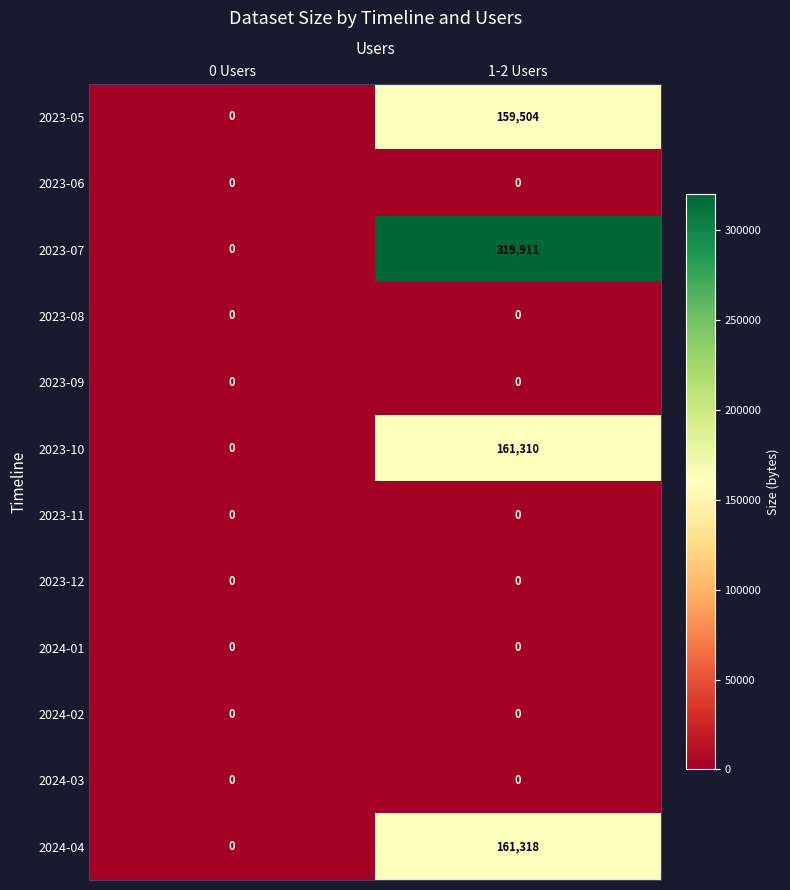

What is the sum of all 2023-05 values?

159504